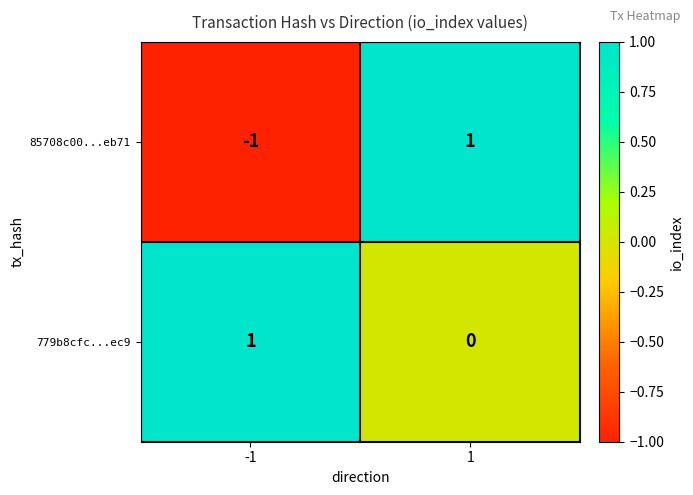

The value of 85708c00...eb71 at -1 is 0. True or false?

False